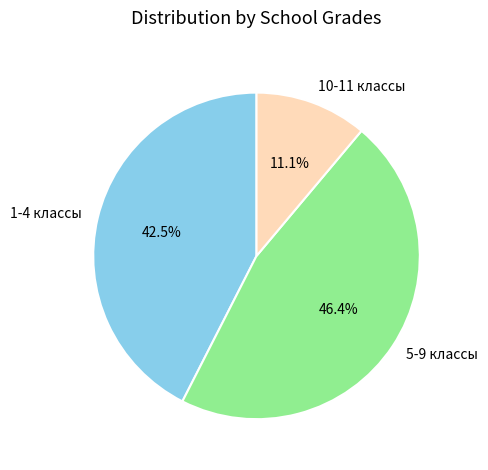

Does 10-11 классы represent more than half of the total?

No